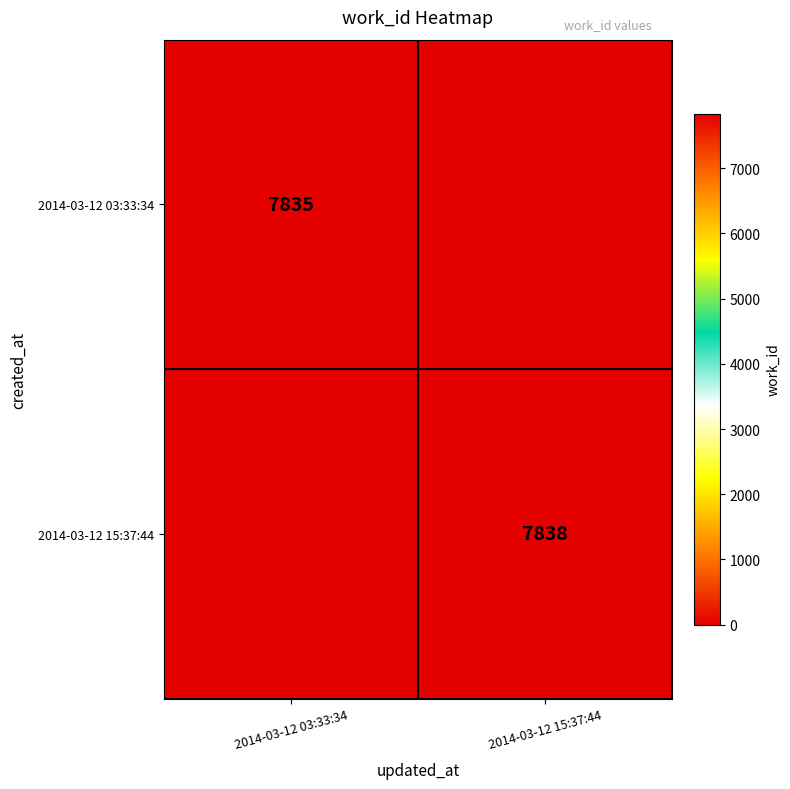

At which category is the sum across all series the highest?

2014-03-12 15:37:44